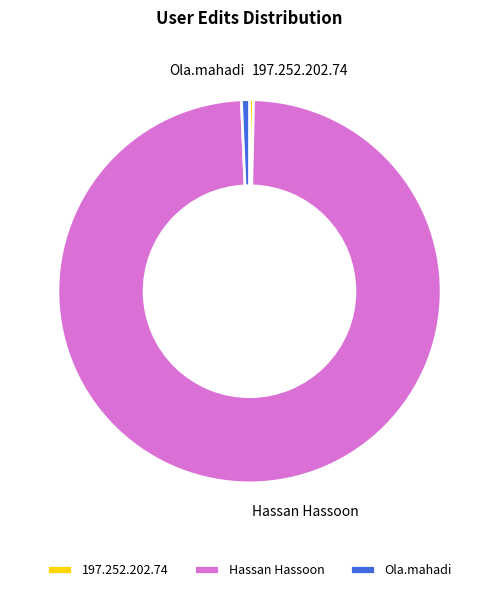

What is the ratio of the value at Ola.mahadi to the value at 197.252.202.74?

2.0